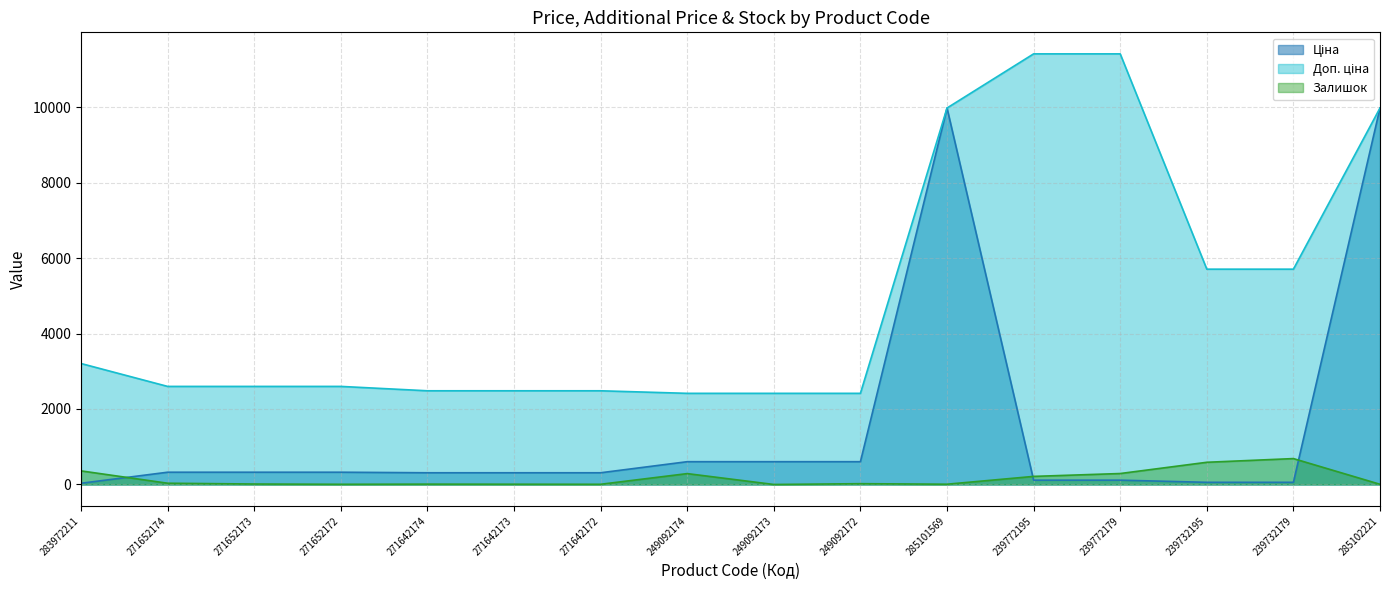

What is the average value of the Залишок series?

158.1